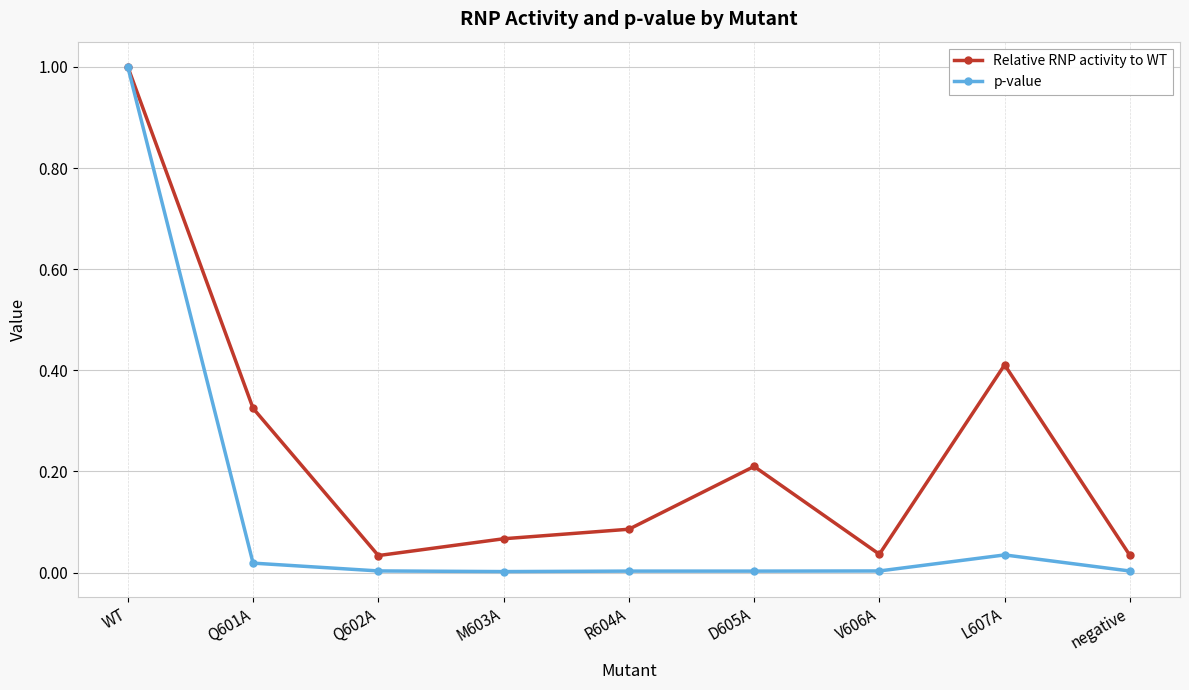

What position from the right is WT?

9